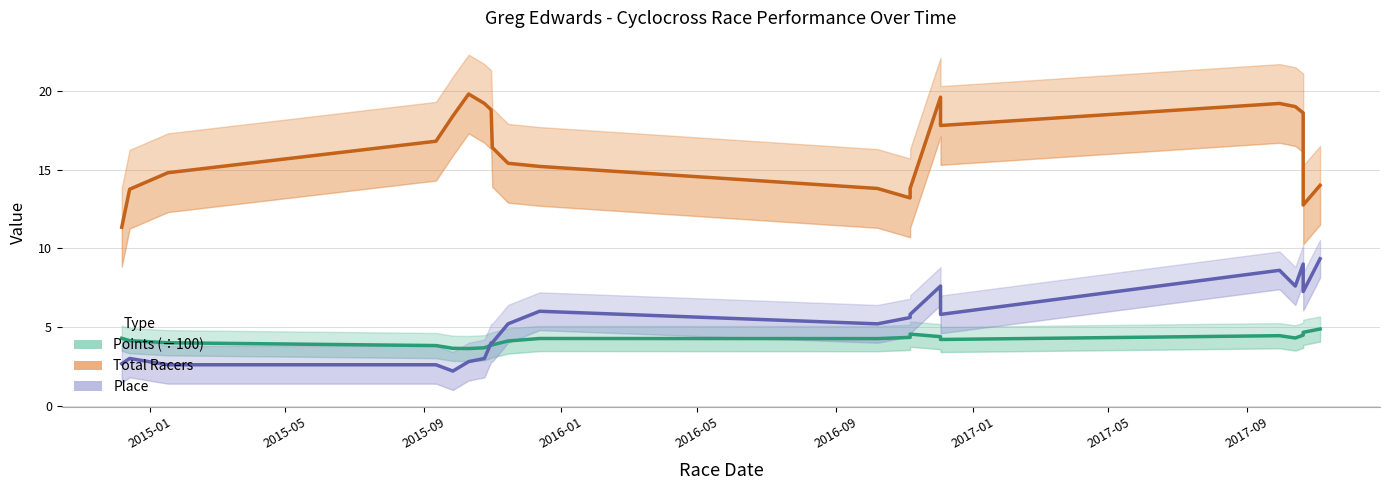

Which series has the widest spread of values?

Total Racers